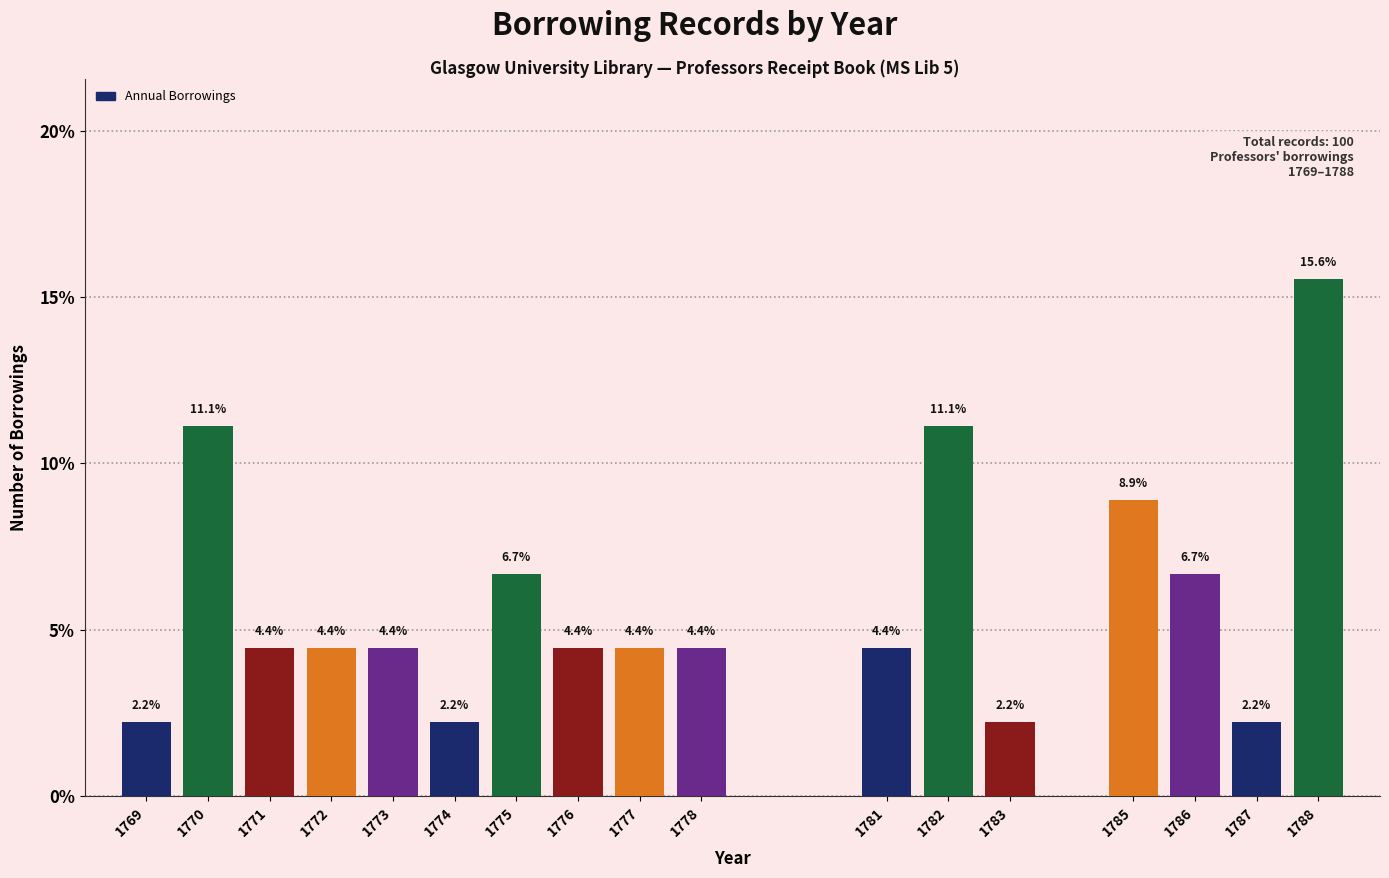

Reading left to right, what are all the values shown in this chart?

2.2	11.1	4.4	4.4	4.4	2.2	6.7	4.4	4.4	4.4	4.4	11.1	2.2	8.9	6.7	2.2	15.6